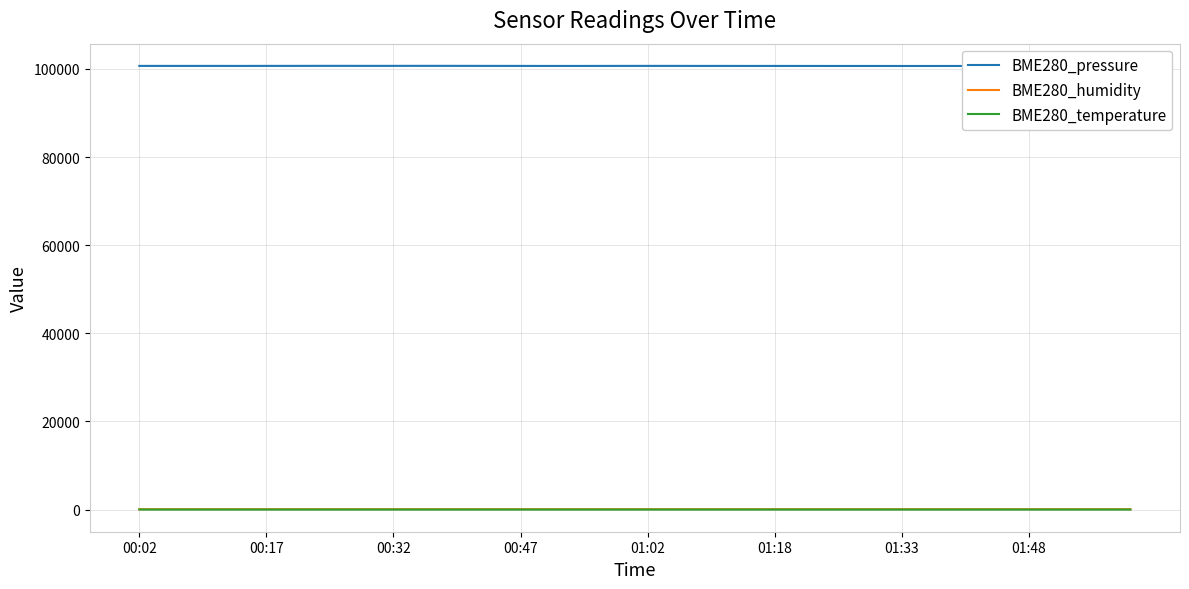

Between 20 and 32, which is larger?

20